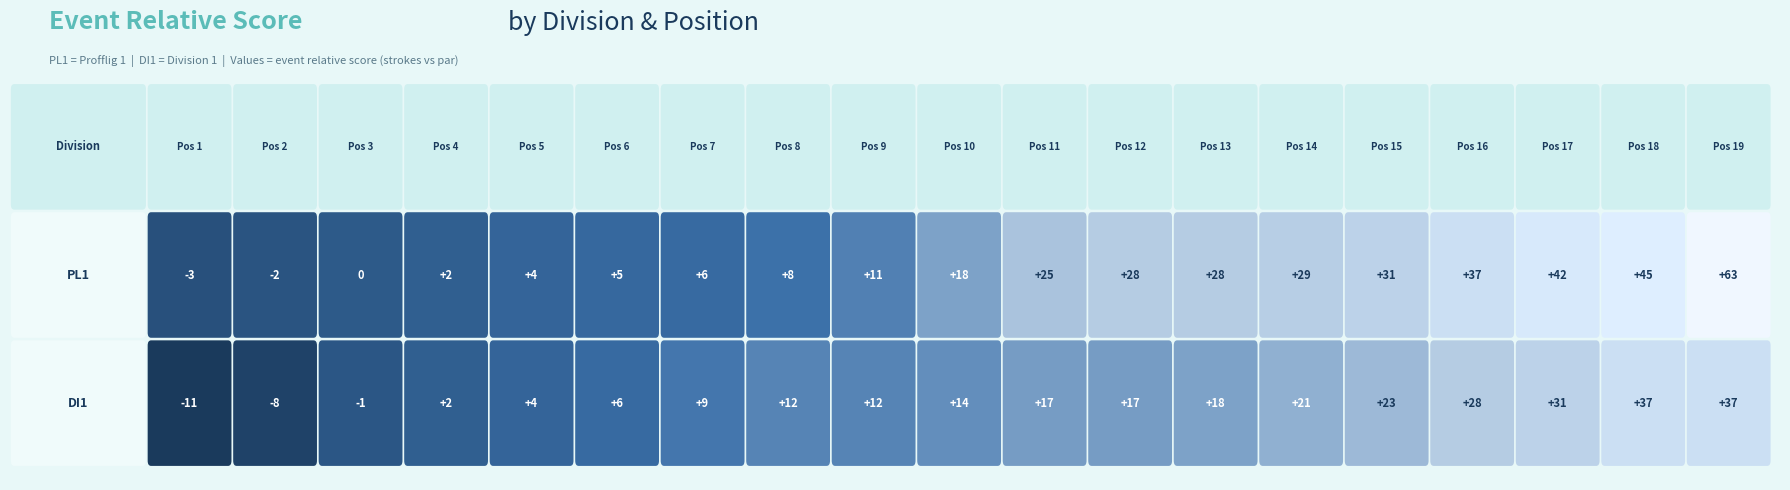

What is the lowest value of the DI1 series?

-11